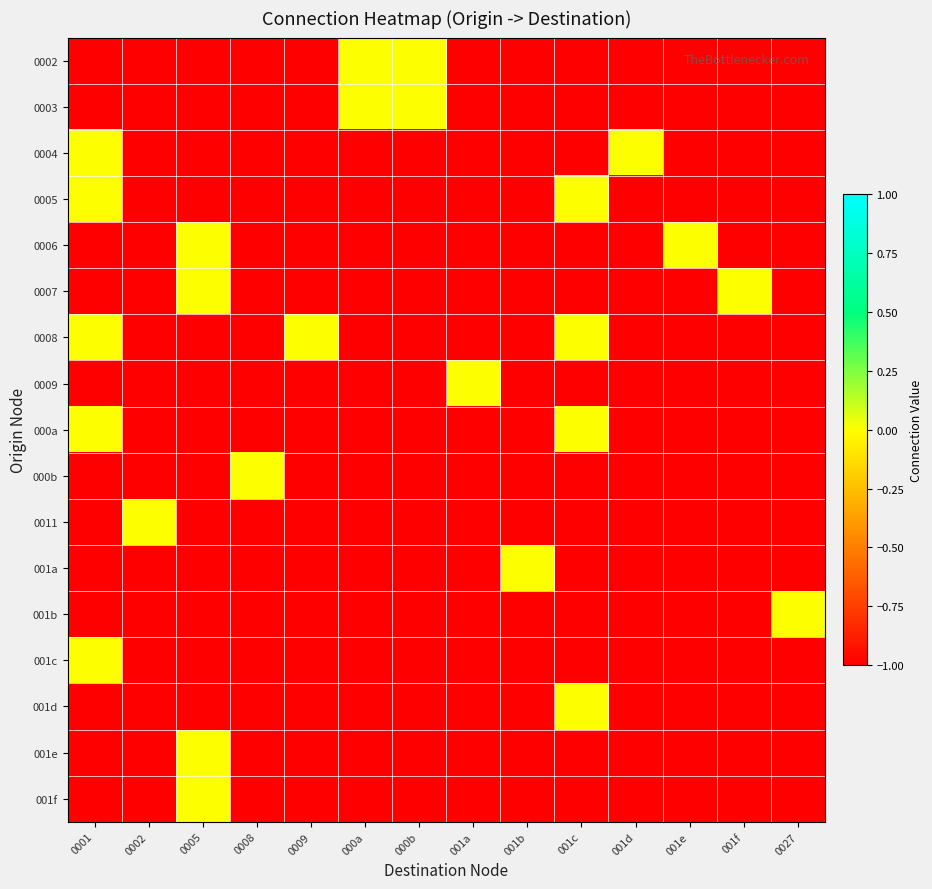

Rank the series by their maximum value, from lowest to highest.

0002, 0003, 0004, 0005, 0006, 0007, 0008, 0009, 000a, 000b, 0011, 001a, 001b, 001c, 001d, 001e, 001f